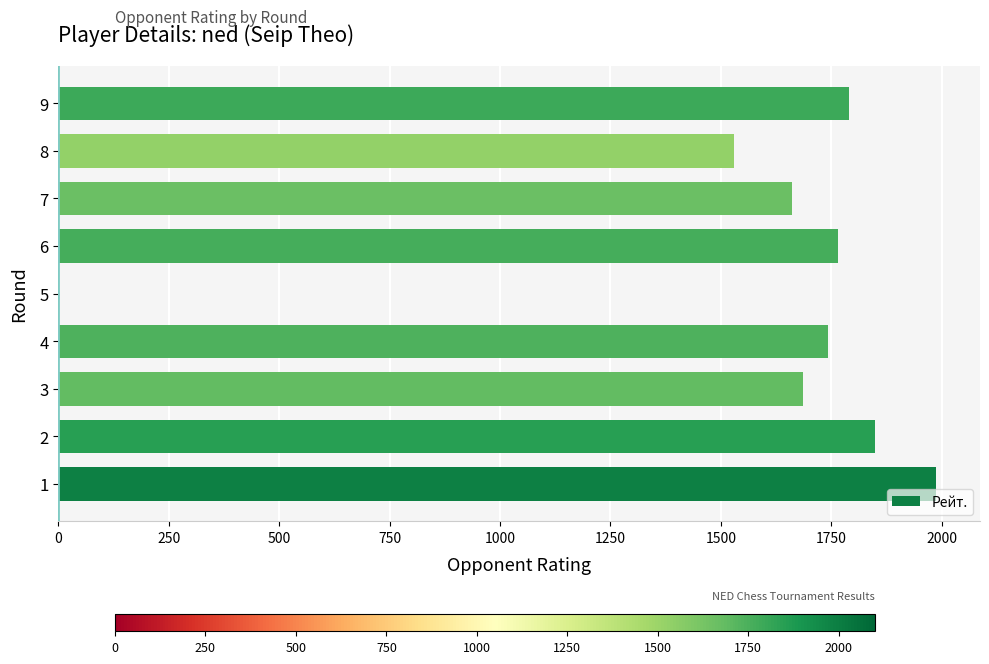

Is it true that the value at 7 is 654?

False